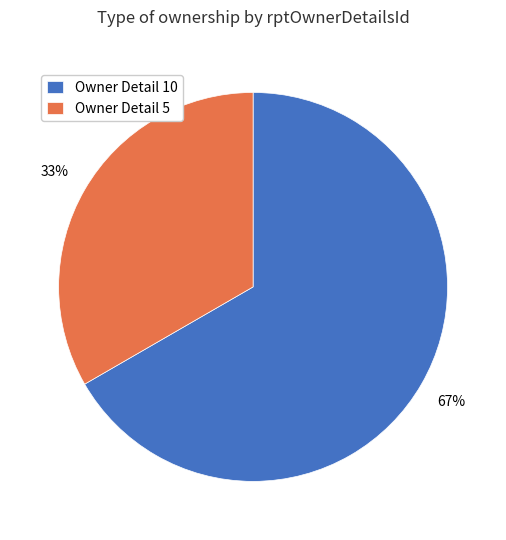

Is it true that Owner Detail 10 is 67% of the pie?

True